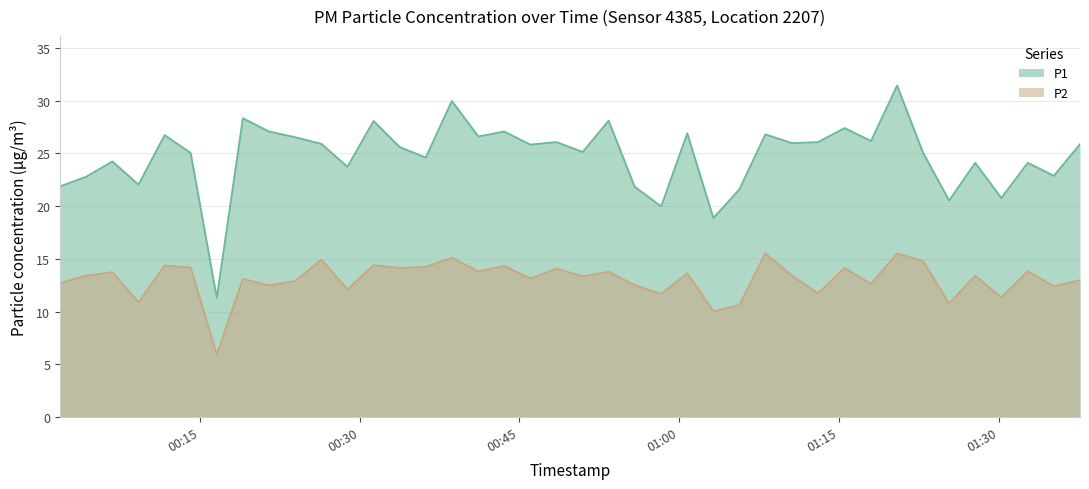

What is the minimum value shown in the chart?

5.9